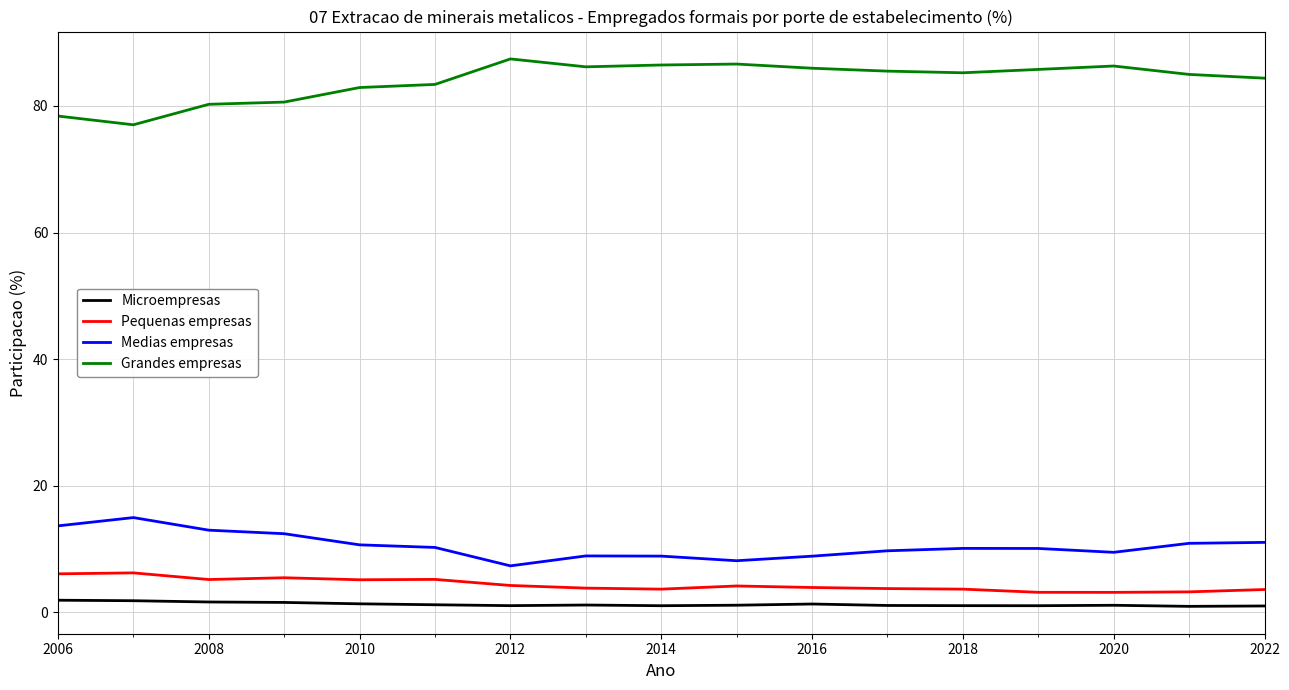

True or false: Grandes empresas and Microempresas intersect in this chart.

False